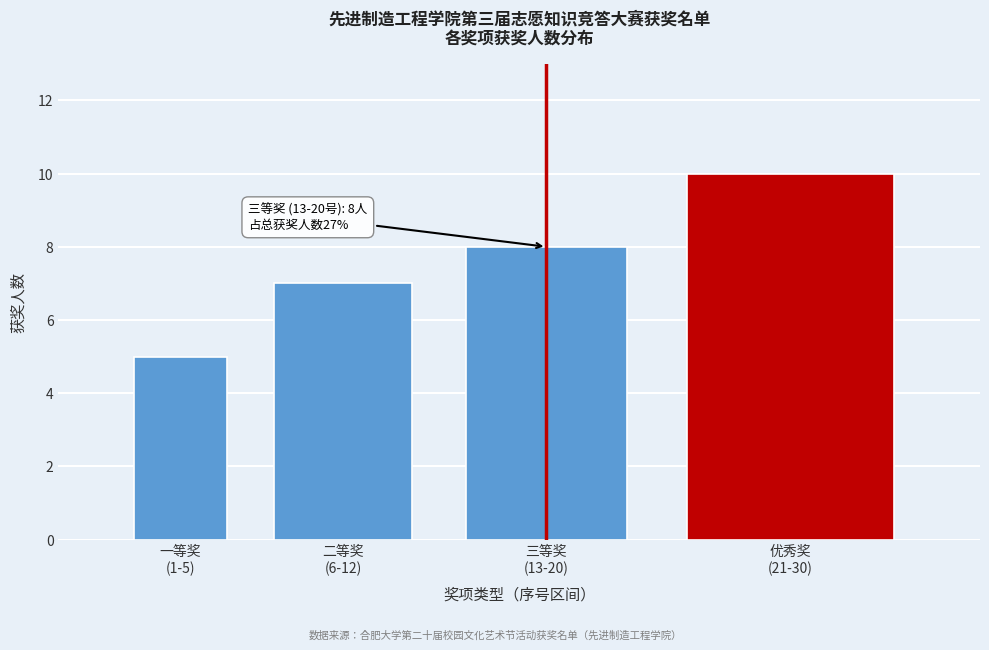

Reading left to right, transcribe all the data shown in this chart.

5	7	8	10